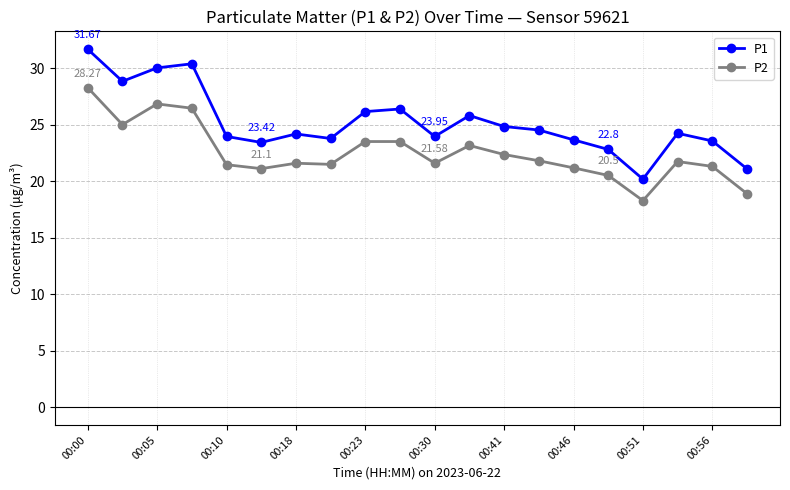

How many lines are shown in the chart?

2